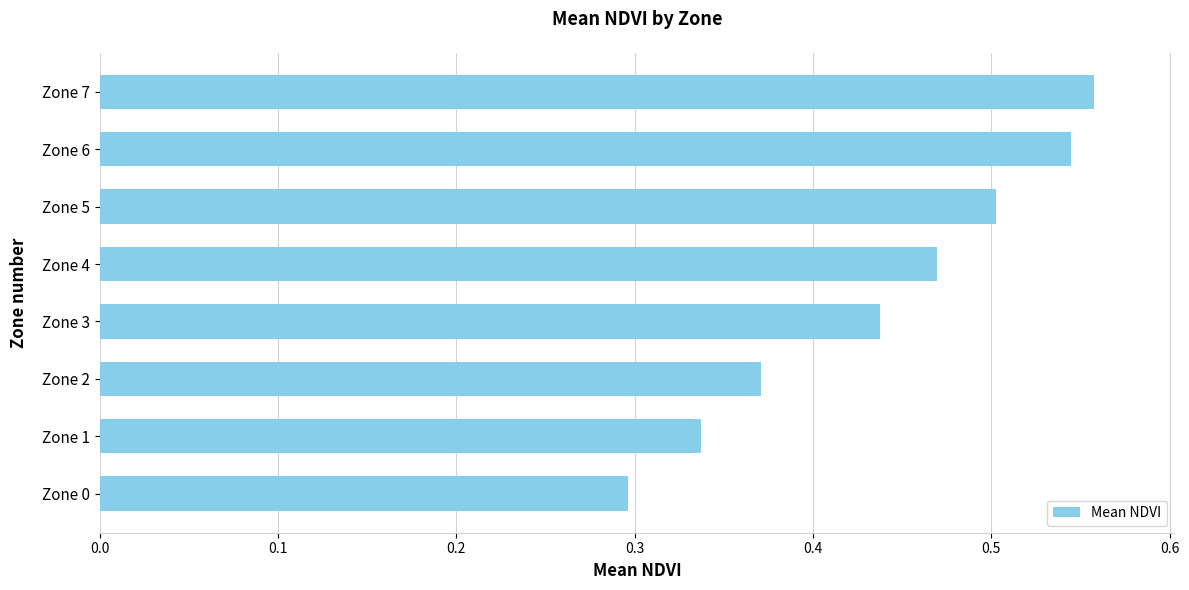

The value at Zone 0 is 0.3. True or false?

True